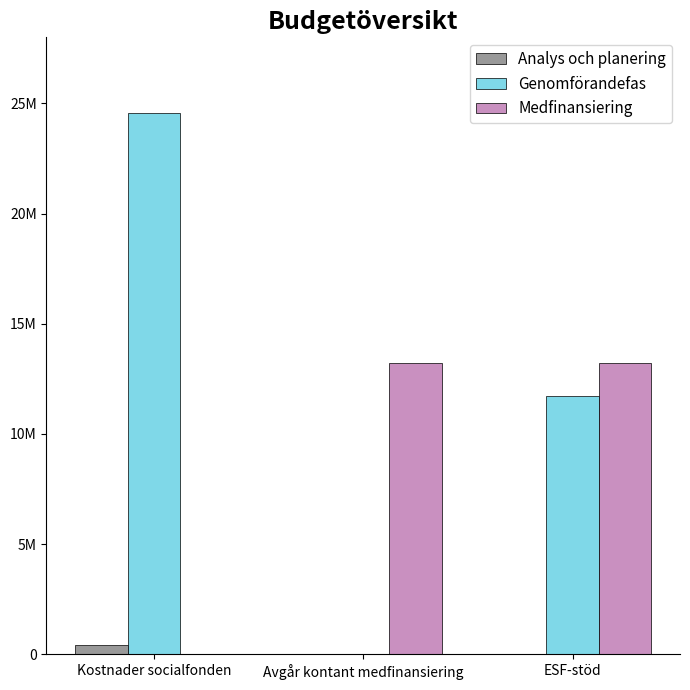

What is the label of the 1st bar from the left?

Kostnader socialfonden